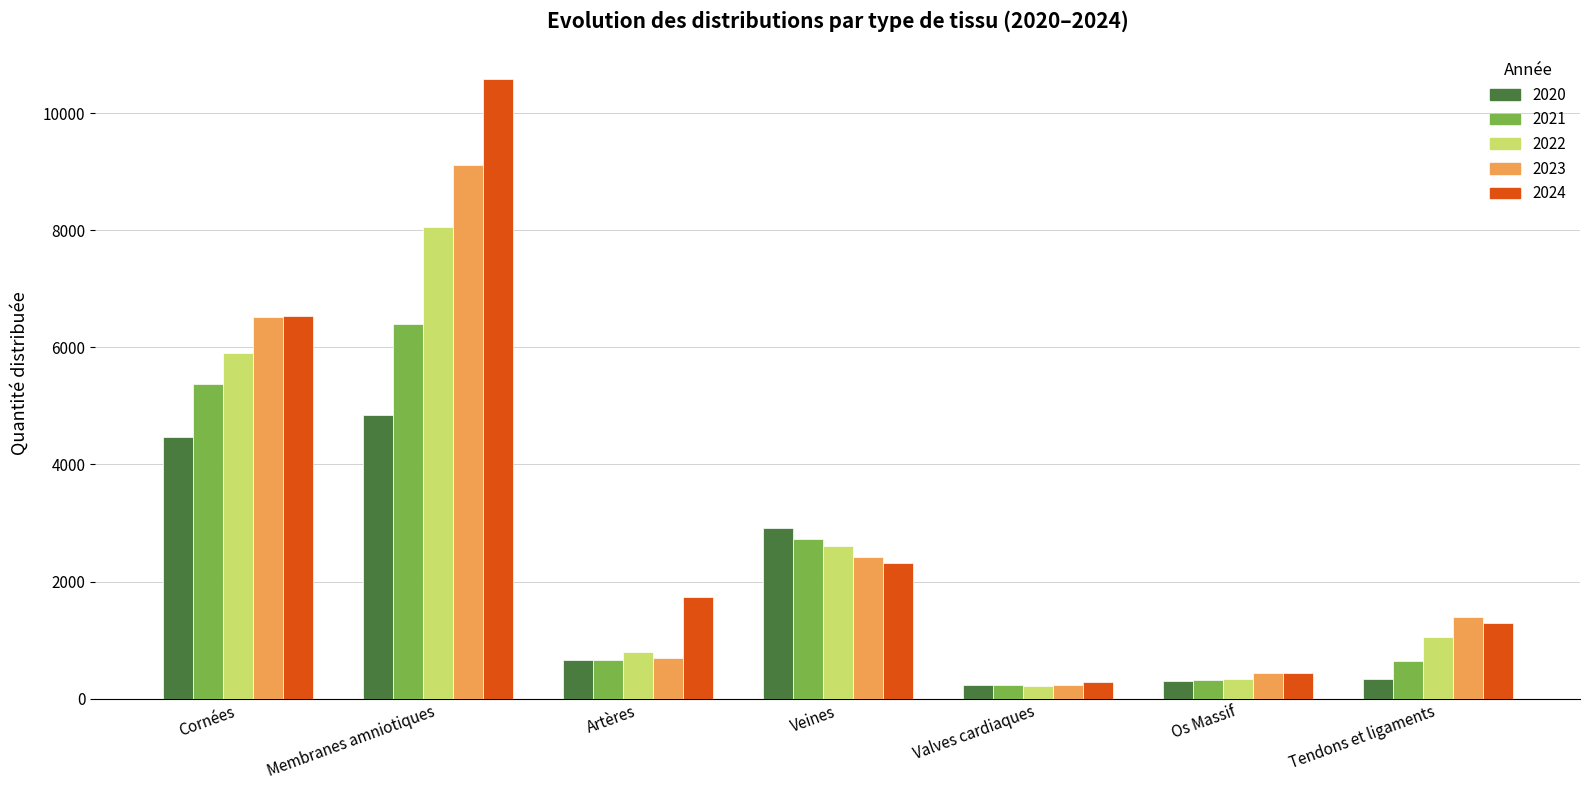

The 2020 series shows 1068 at Artères. True or false?

False